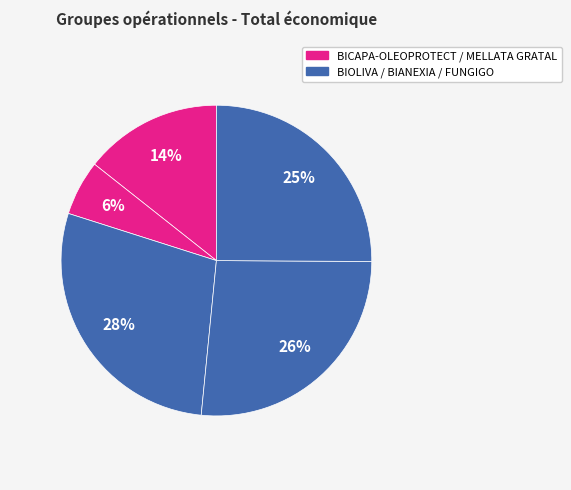

How many slices are in this pie chart?

5